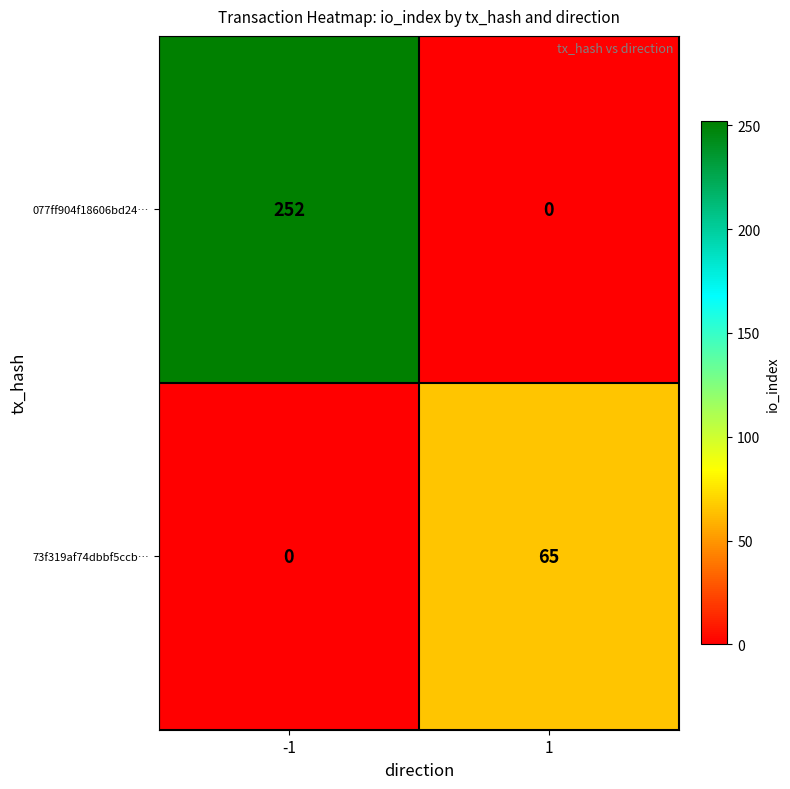

The 077ff904f18606bd24… series shows 393 at -1. True or false?

False